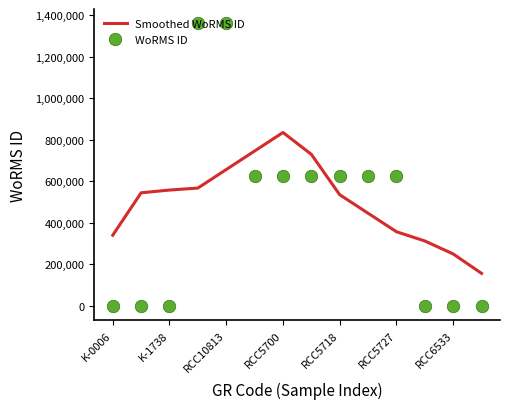

What is the maximum value for Smoothed WoRMS ID?

834830.0